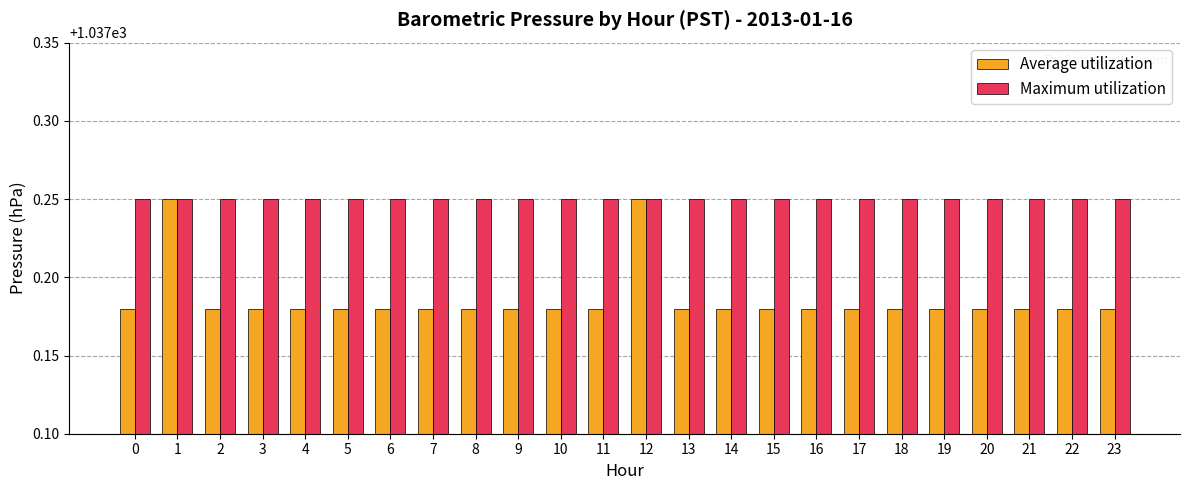

At 14, list the series in order from largest to smallest.

Maximum utilization, Average utilization